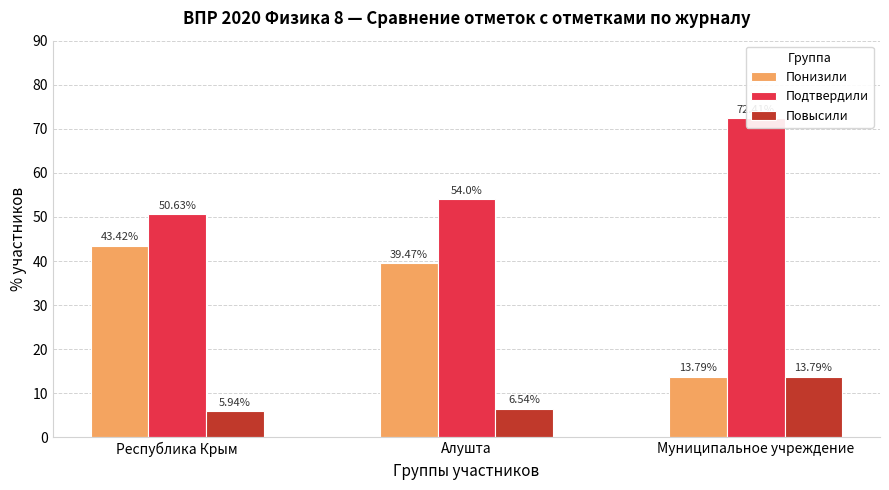

Rank the series at Алушта from lowest to highest value.

Повысили, Понизили, Подтвердили